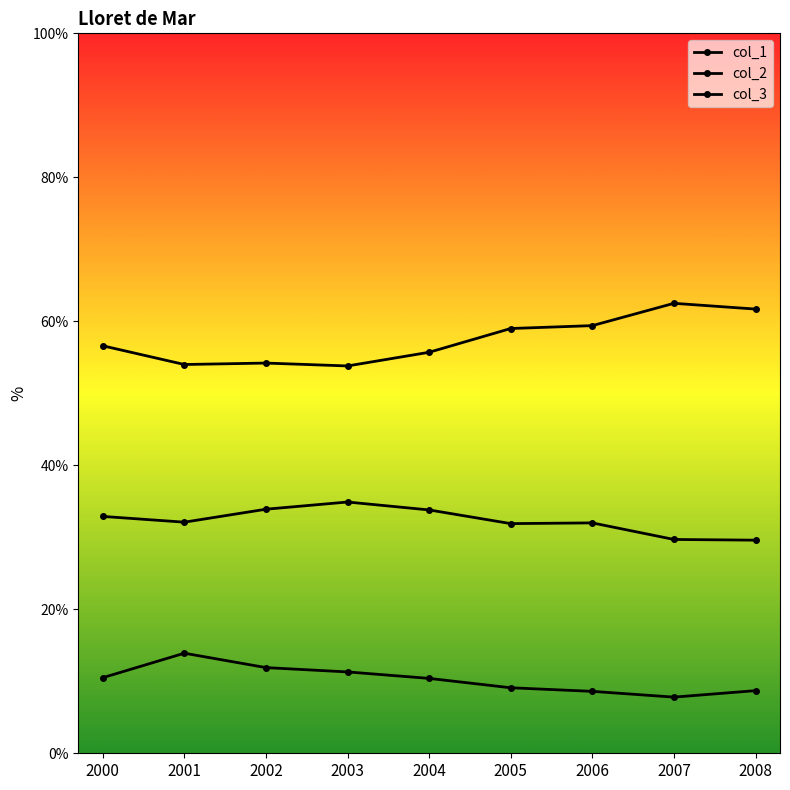

True or false: col_1 and col_3 cross at least once.

False